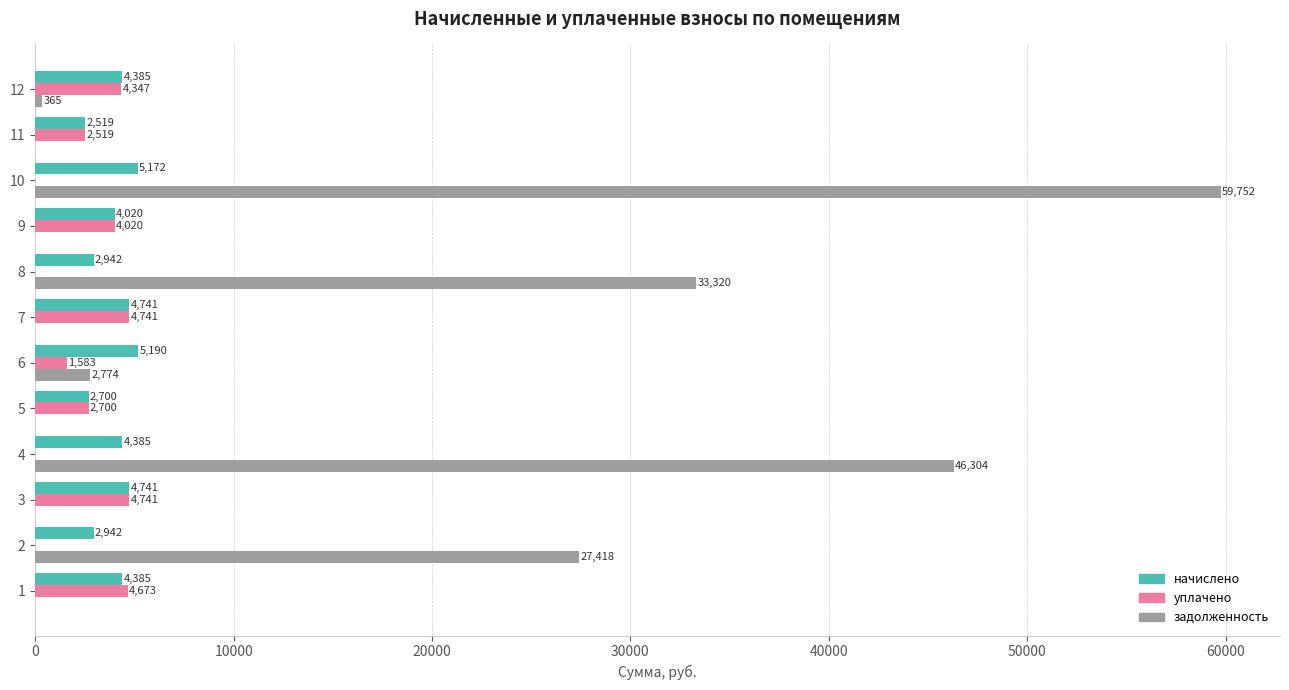

At which category is the sum across all series the highest?

10